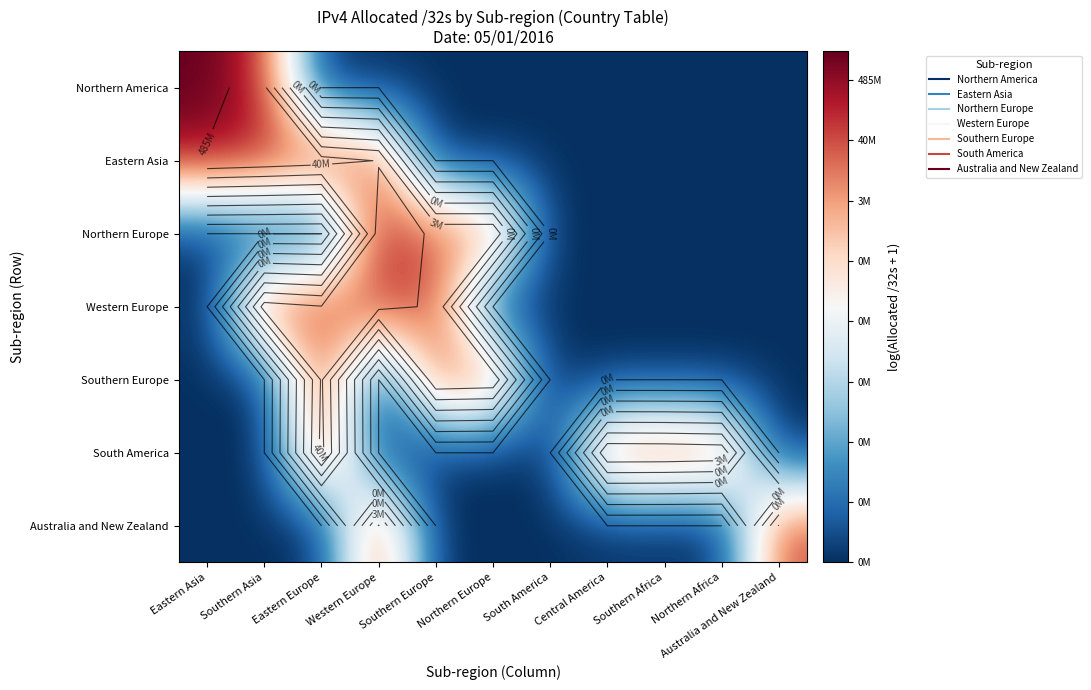

At how many categories does at least one series exceed 16?

10